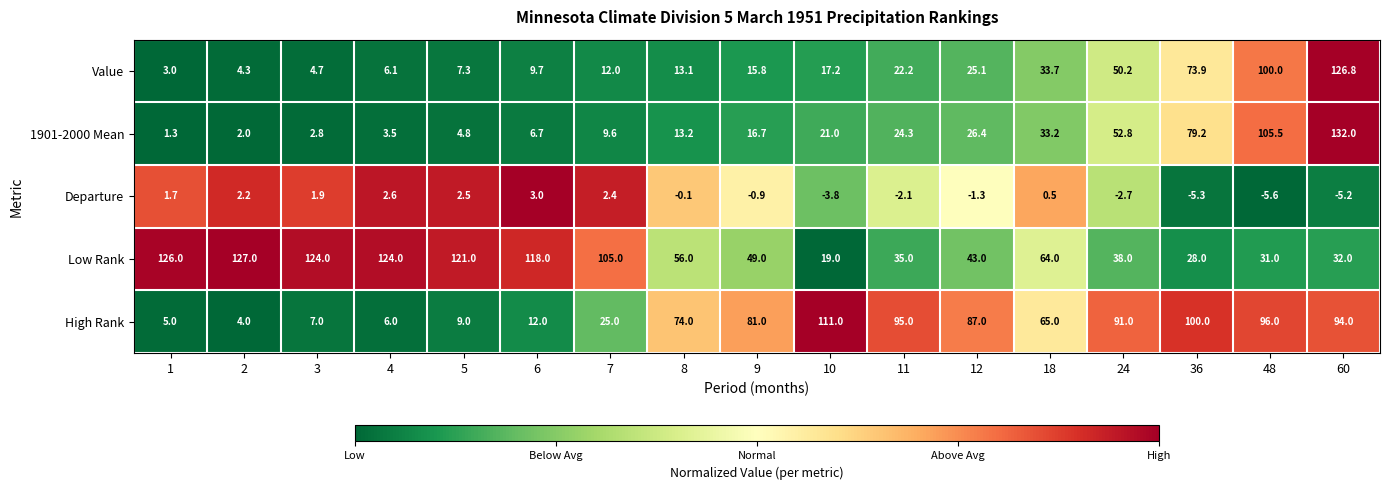

Which category has the lowest value across all series?

48